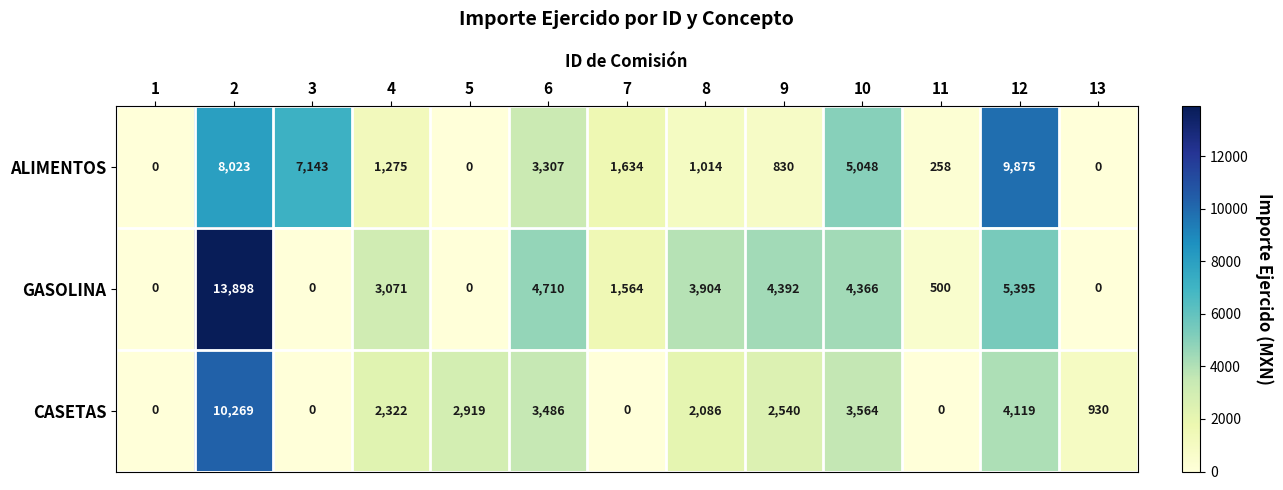

The ALIMENTOS series shows 5738 at 6. True or false?

False